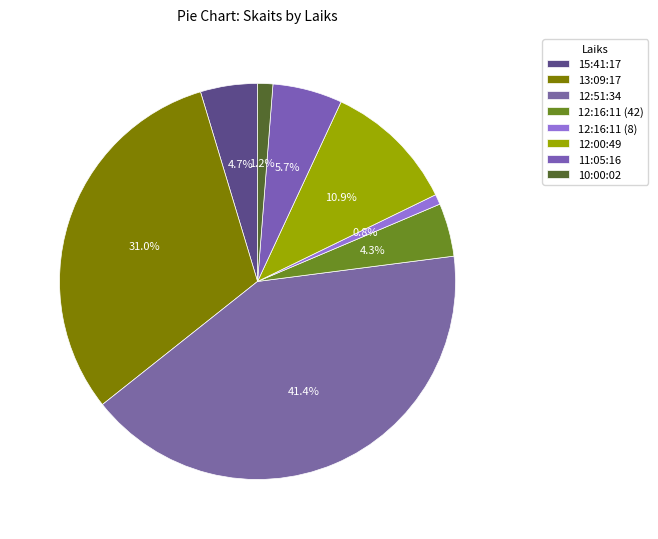

To the nearest percent, what percentage of the pie is 11:05:16?

6%